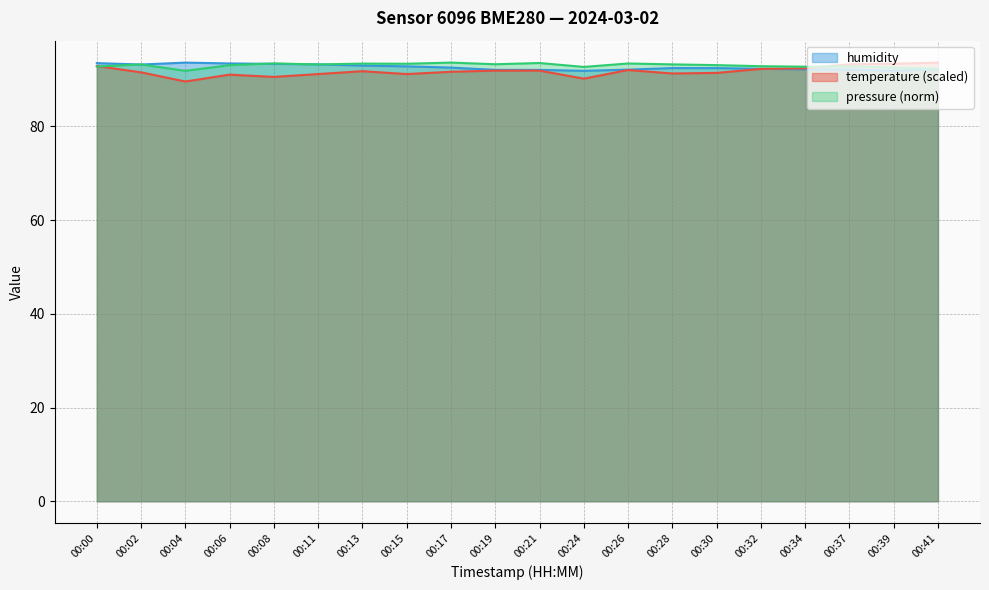

Between 00:30 and 00:02, which is larger?

00:02